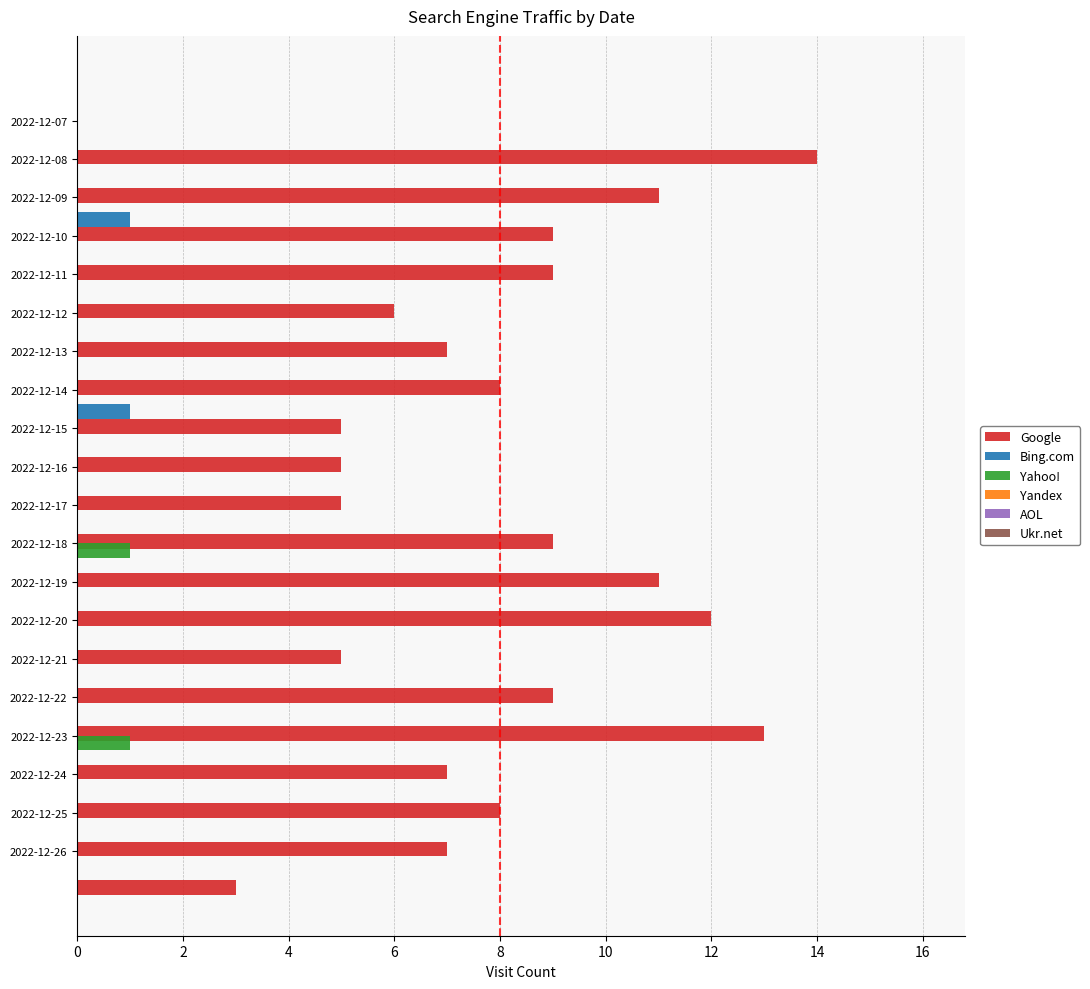

Which series has the largest total across all categories?

Google